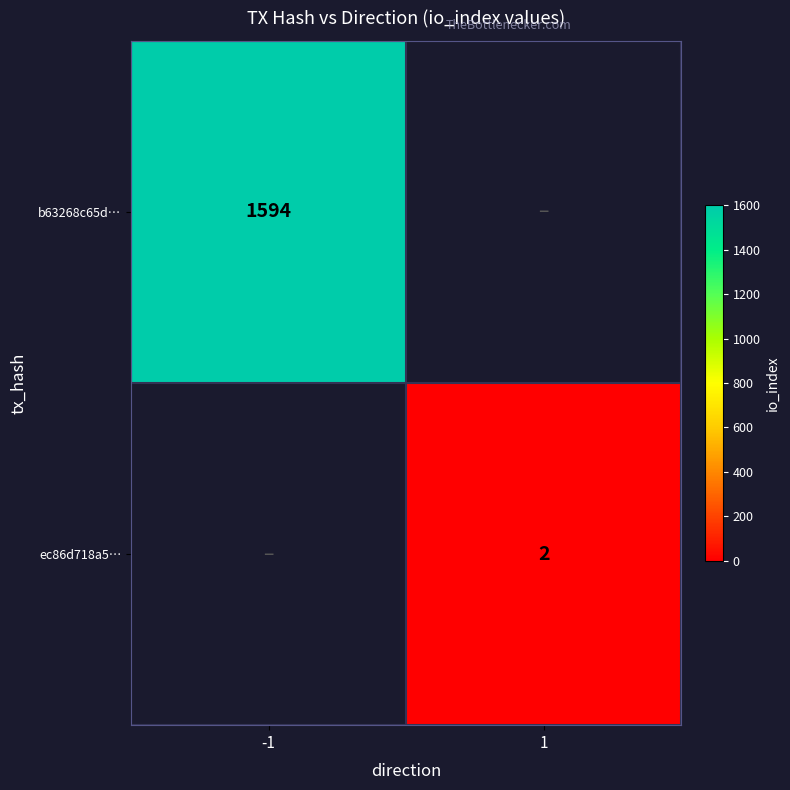

True or false: b63268c65d… has a value of 489 at -1.

False